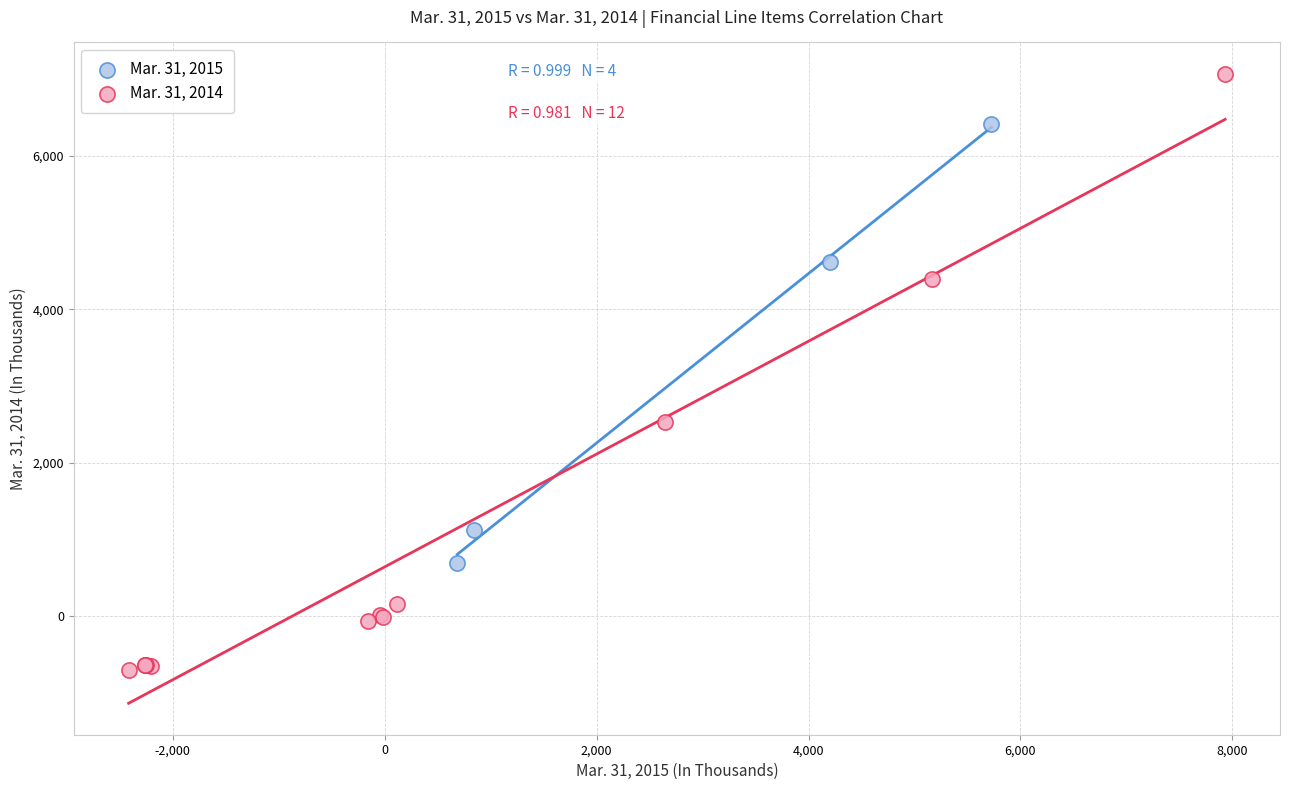

Which series has the largest Y range (max minus min)?

Mar. 31, 2014